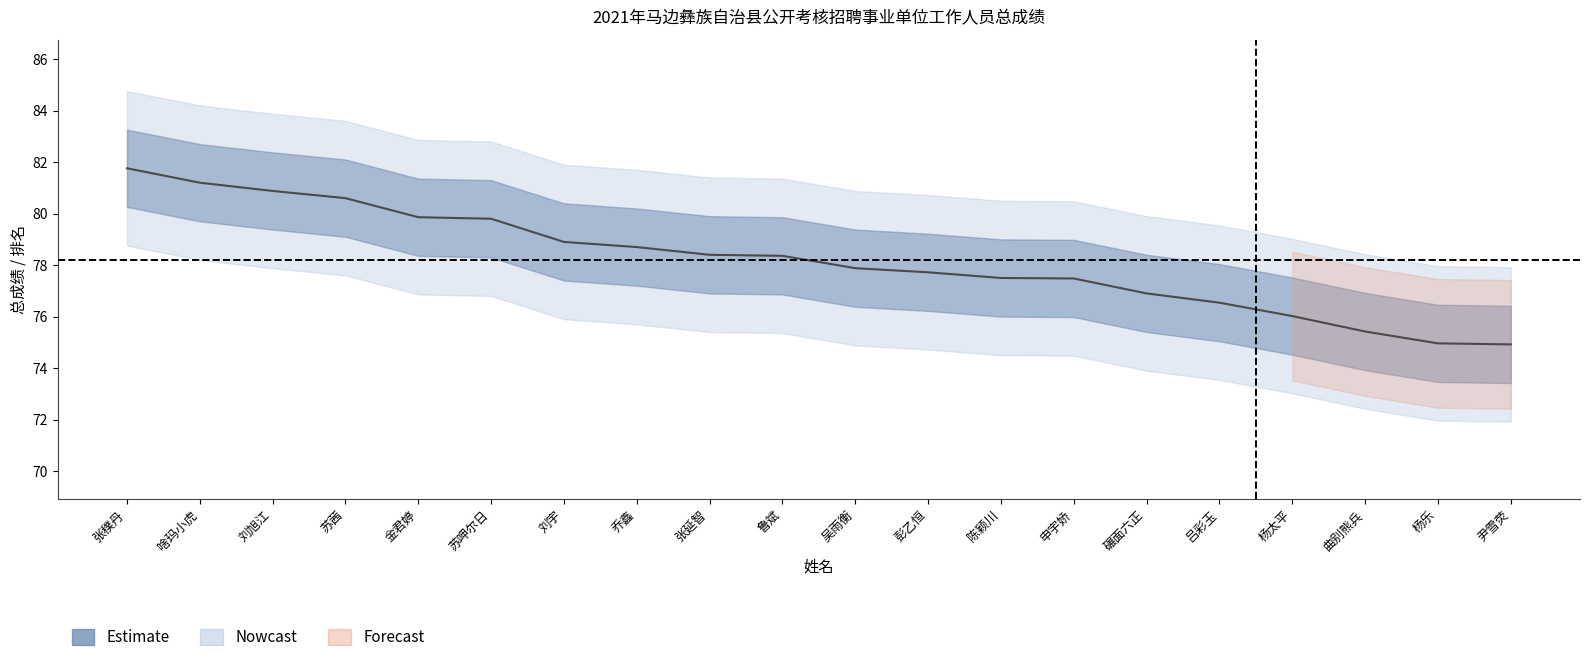

Which label corresponds to the smallest value in the chart?

尹雪荧